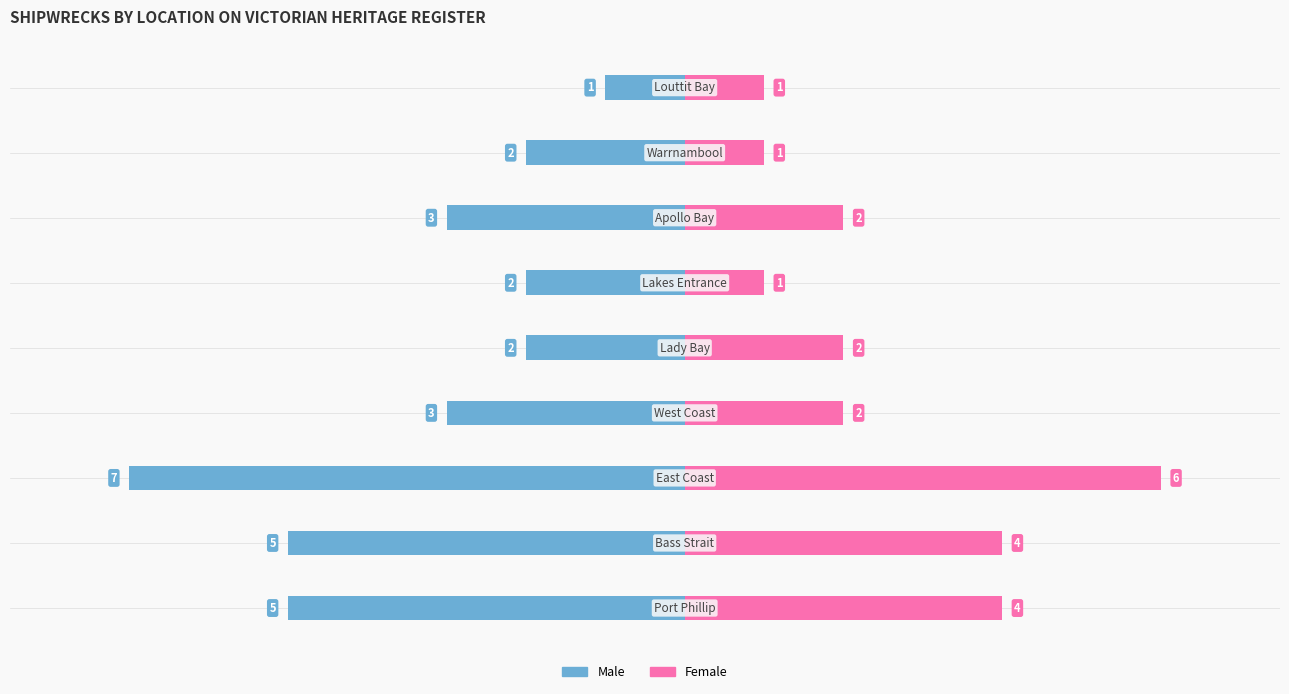

Count the Female values in the range 1 to 4.

8